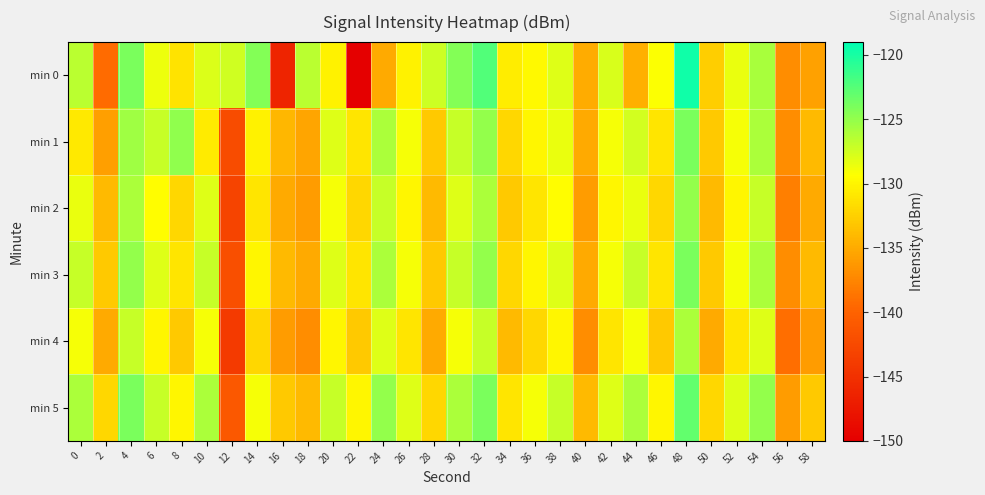

Which label corresponds to the largest value in the chart?

48